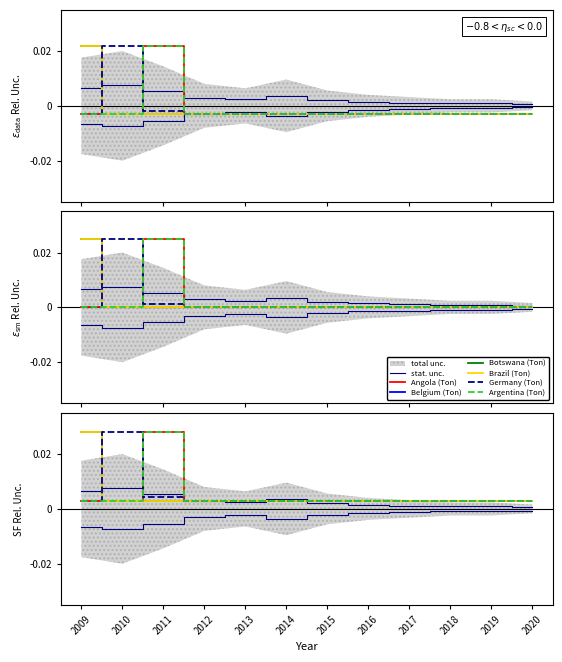

Which category has the highest value across all series?

2011